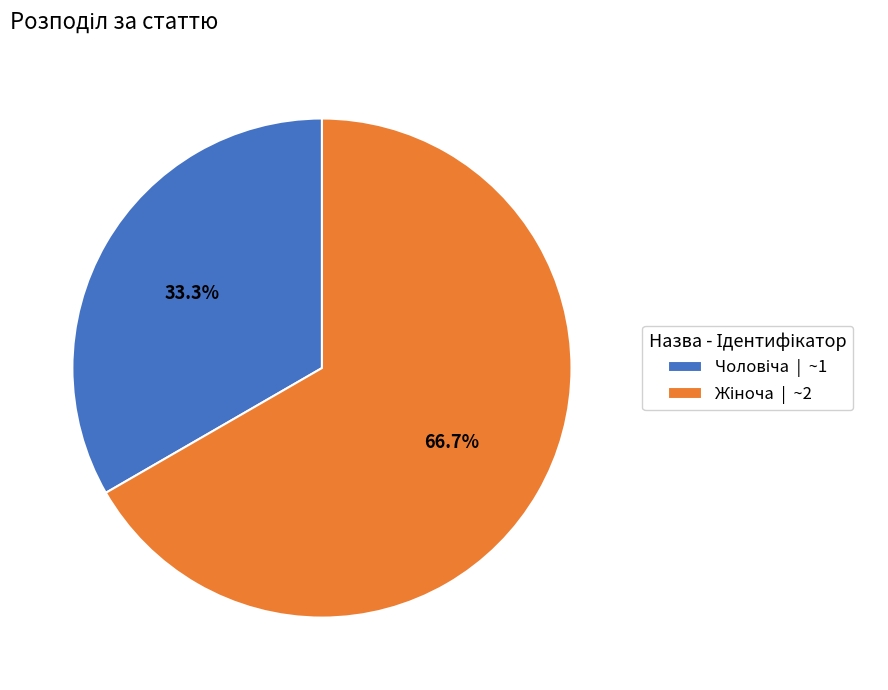

Does any single category account for the majority?

Yes